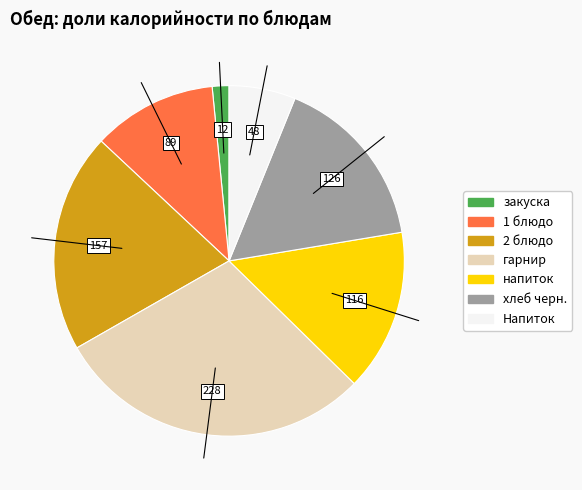

What is the largest slice in the pie chart?

гарнир